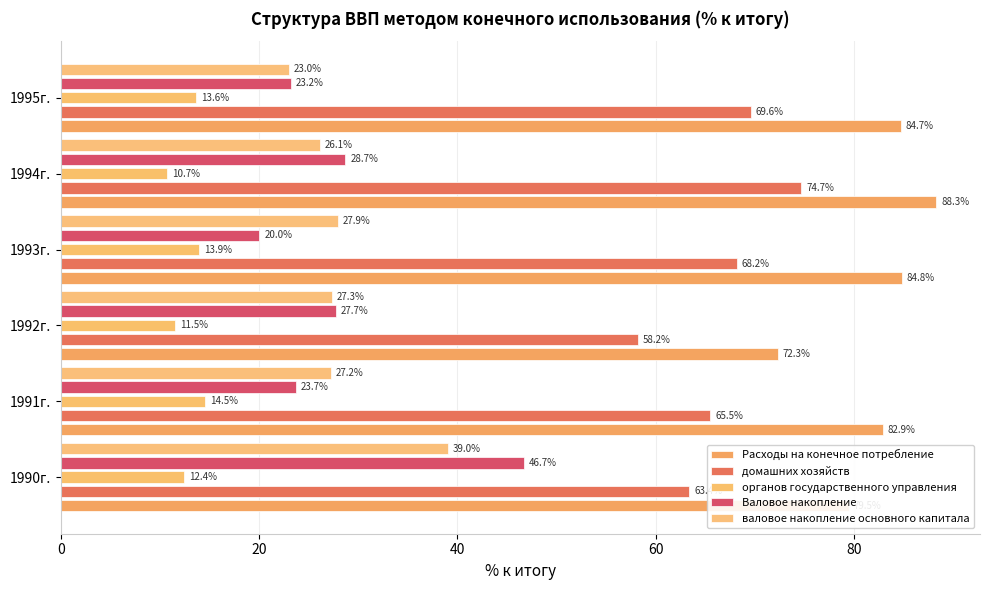

How many data points in органов государственного управления are less than 13?

3